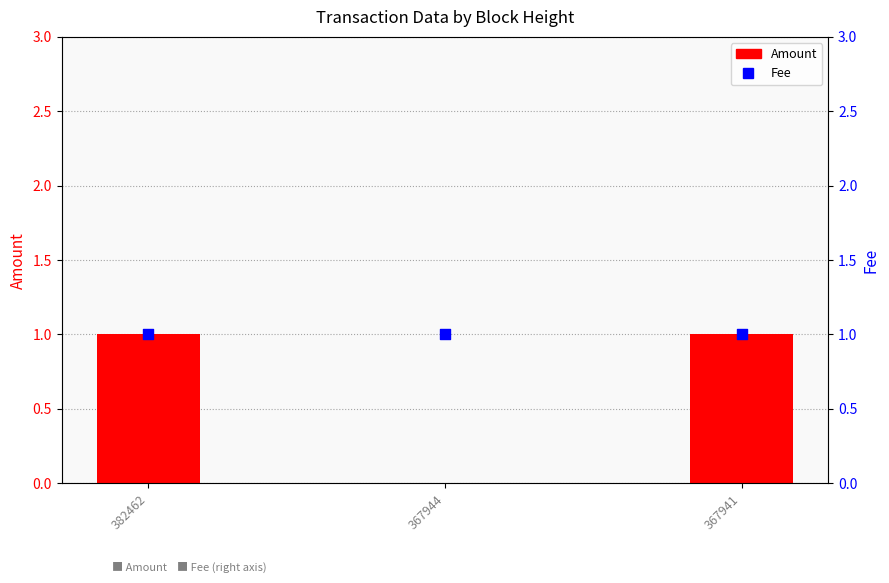

At how many categories does at least one series exceed 0?

3